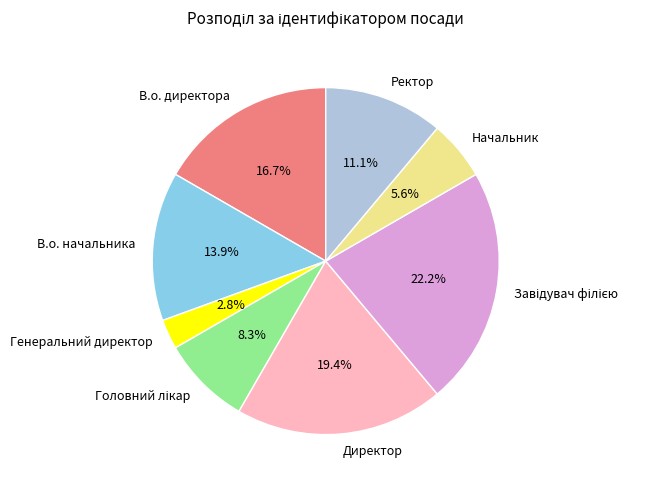

Is there a majority slice in this chart?

No